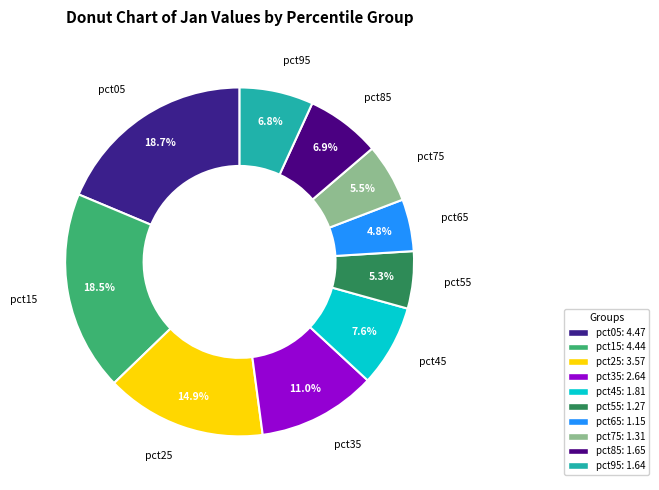

How many segments does this pie chart have?

10